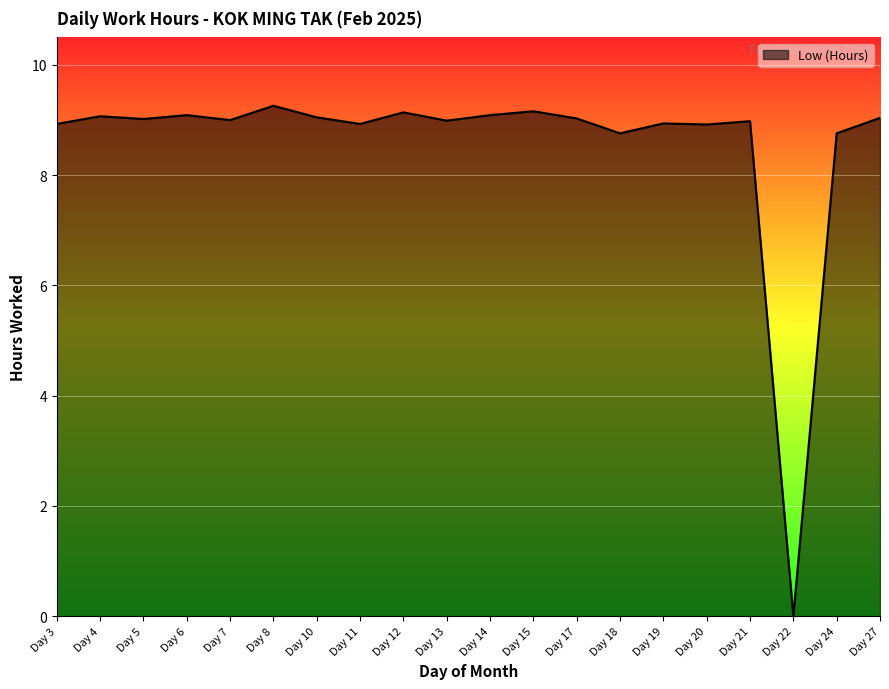

Where is the data nearest to the value 4?

Day 22